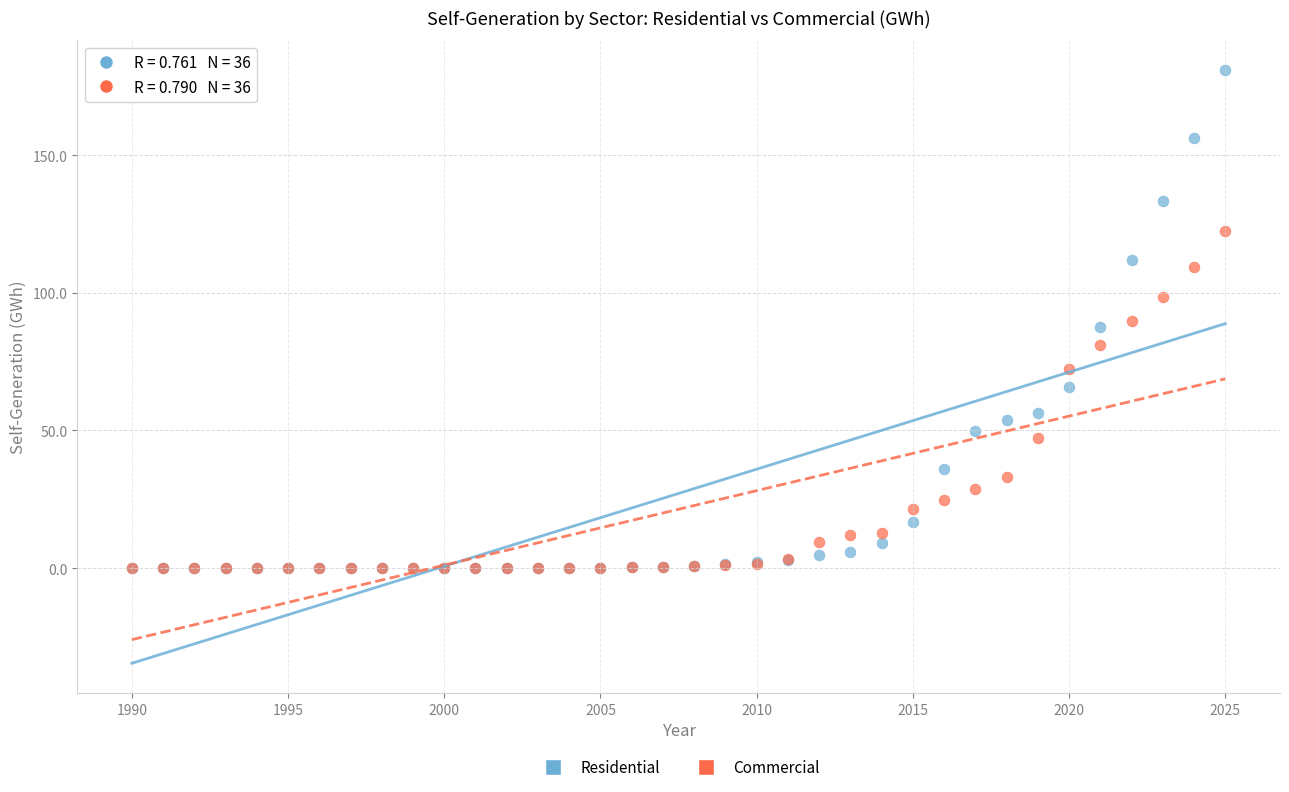

What are all the series names shown in the legend?

Residential, Commercial